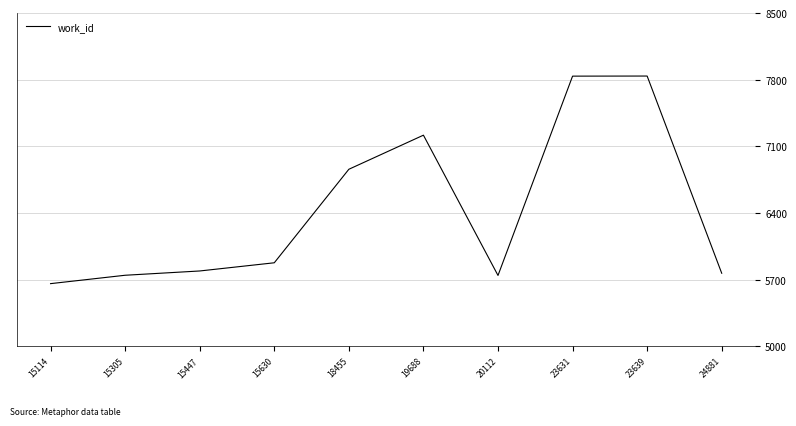

Where is the first local minimum?

20112